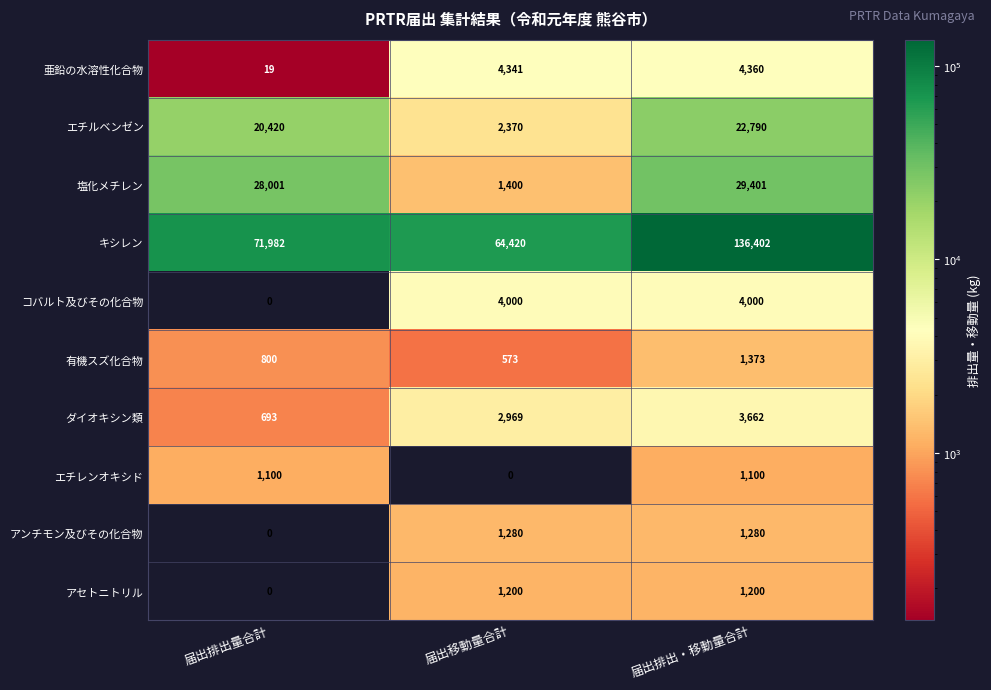

What is the difference between the コバルト及びその化合物 values at 届出排出・移動量合計 and 届出排出量合計?

4000